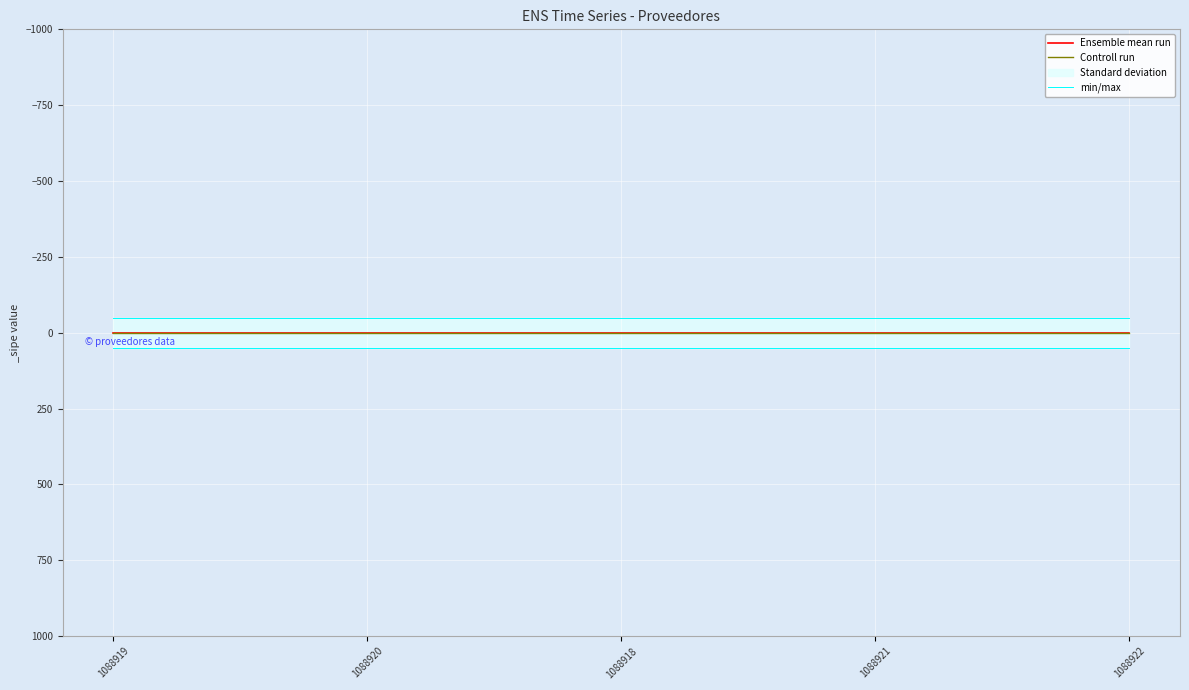

Reading right to left, what are all the values shown in this chart?

Ensemble mean run: 1088922=1	1088921=1	1088918=1	1088920=1	1088919=1
Controll run: 1088922=1	1088921=1	1088918=1	1088920=1	1088919=1
min/max: 1088922=51	1088921=51	1088918=51	1088920=51	1088919=51